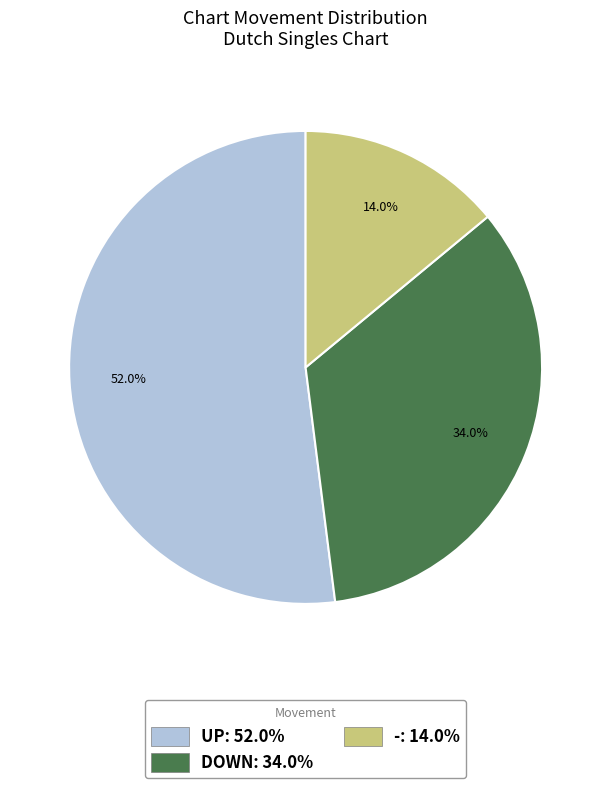

Is there any slice that represents more than half of the pie?

Yes